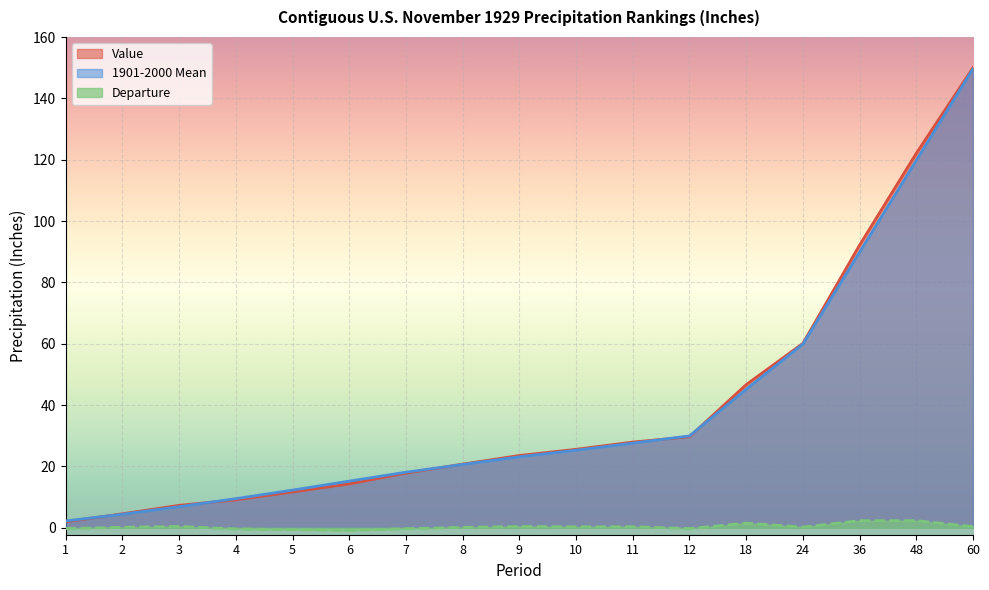

Where does the 1901-2000 Mean series first go above 23?

9